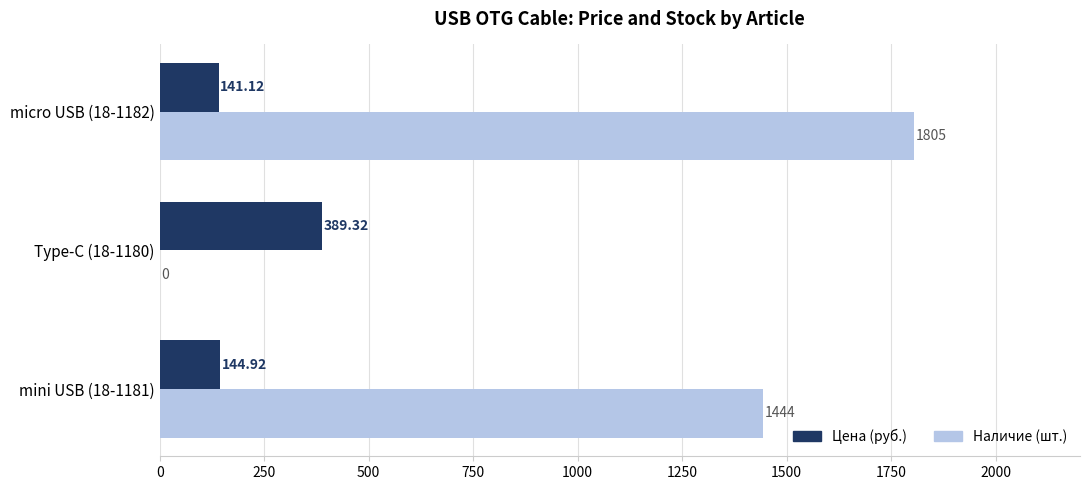

What is the sum of all Наличие (шт.) values?

3249.0